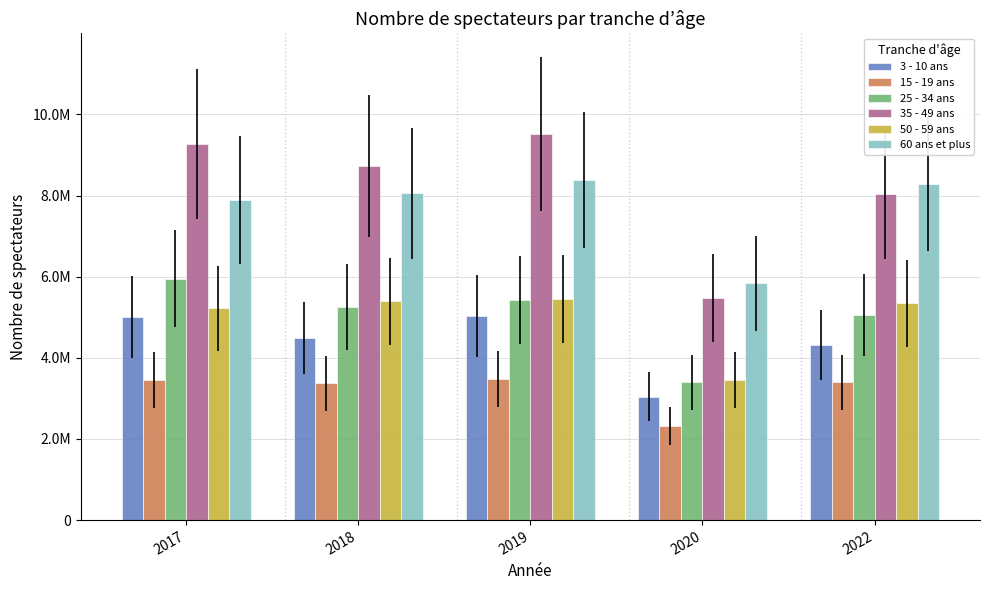

Reading left to right, extract all data points from this chart.

3 - 10 ans: 2017=5007642.5	2018=4488579.0	2019=5026806.9	2020=3044687.5	2022=4307672.5
15 - 19 ans: 2017=3454324.1	2018=3370310.1	2019=3469560.7	2020=2325662.8	2022=3400564.7
25 - 34 ans: 2017=5954359.0	2018=5254925.8	2019=5430435.2	2020=3395827.2	2022=5045096.7
35 - 49 ans: 2017=9272889.7	2018=8724733.2	2019=9521671.8	2020=5472559.4	2022=8037645.4
50 - 59 ans: 2017=5216283.5	2018=5388720.3	2019=5444671.8	2020=3456905.5	2022=5340544.2
60 ans et plus: 2017=7887720.0	2018=8057517.3	2019=8384986.6	2020=5840146.0	2022=8282577.4